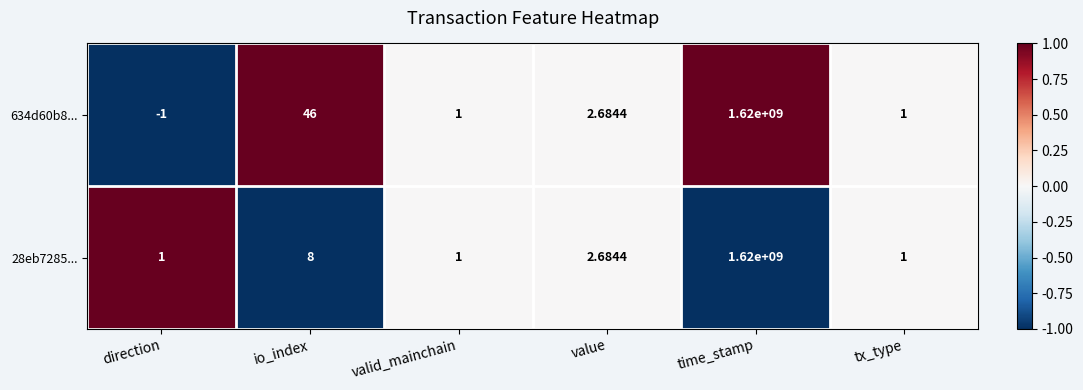

Is the value of 28eb7285... at io_index greater than the value of 634d60b8... at tx_type?

Yes